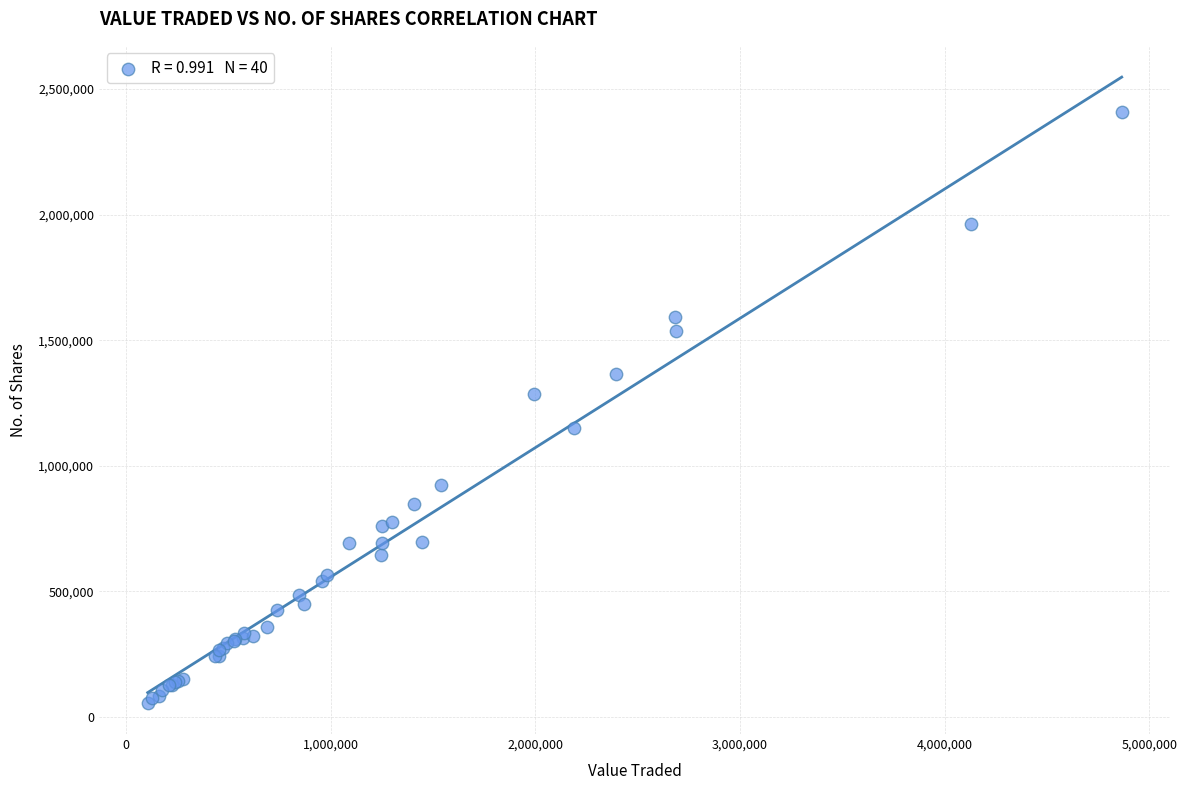

What Y value in the scatter plot is closest to 1231811?

1284488